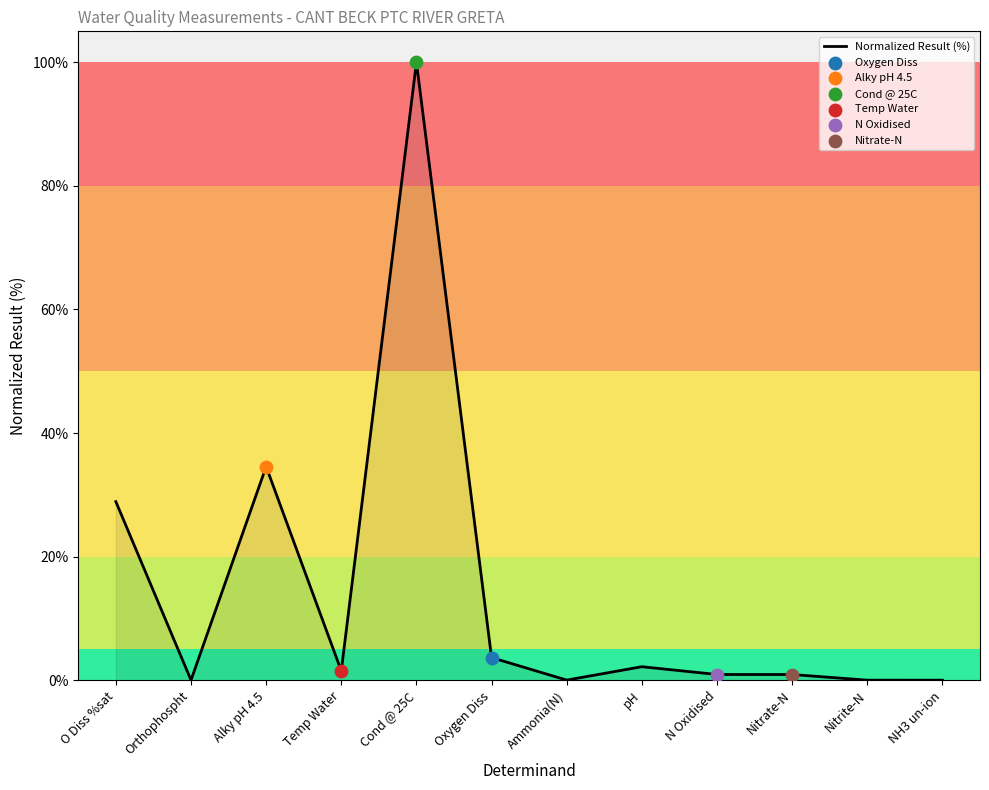

What is the change in value from Temp Water to N Oxidised?

-0.6